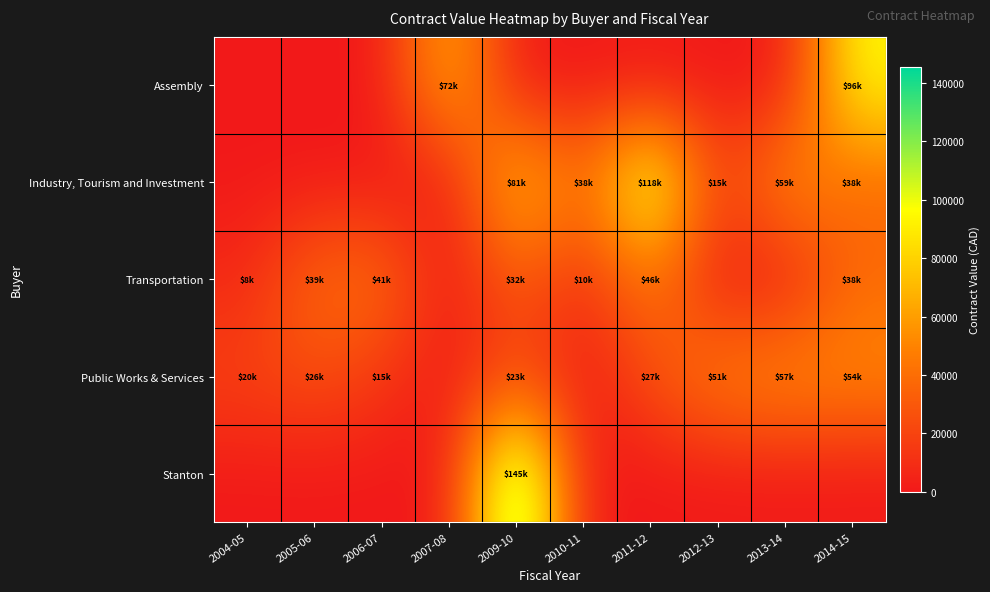

Between 2013-14 and 2014-15, which series saw the biggest shift?

Assembly